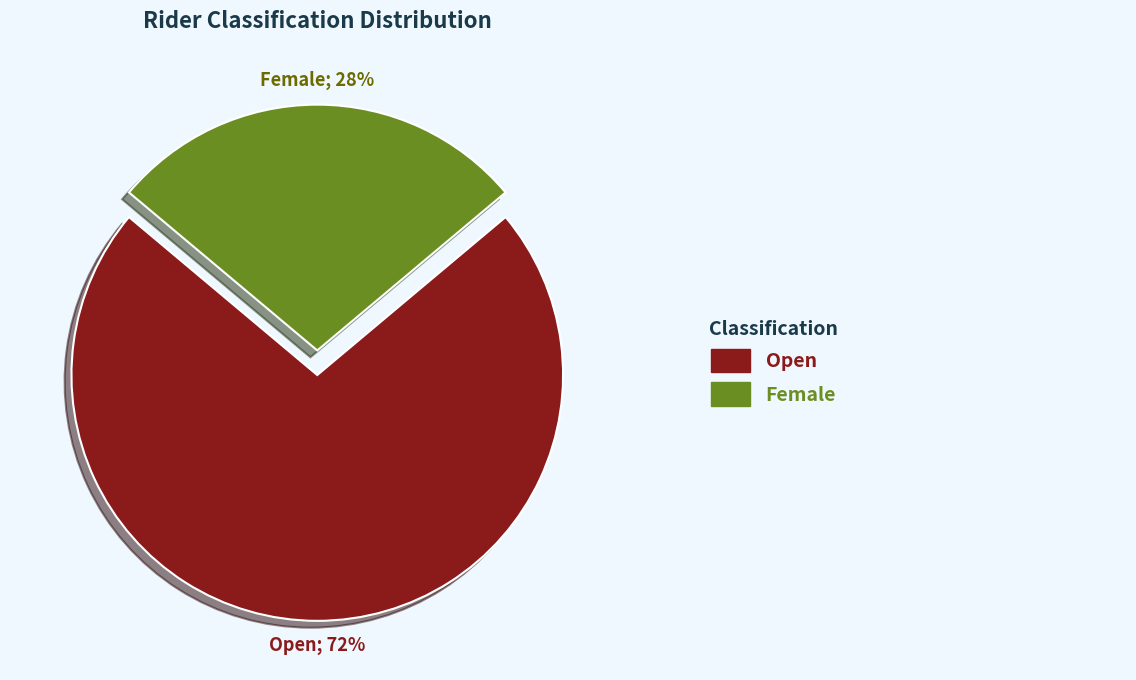

To the nearest percent, what is the average slice percentage?

50%